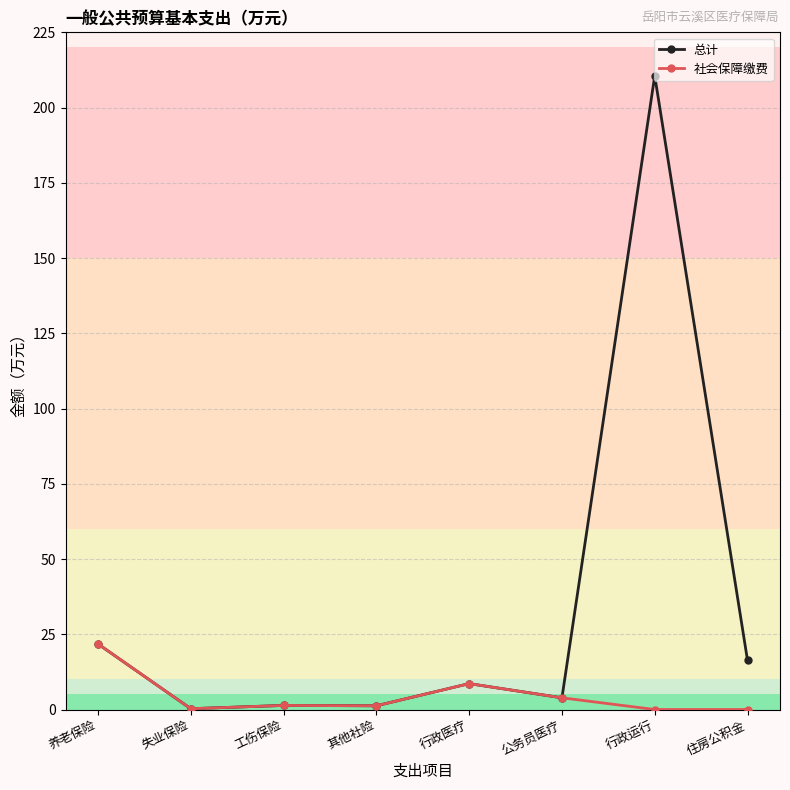

Which series has the widest spread of values?

总计